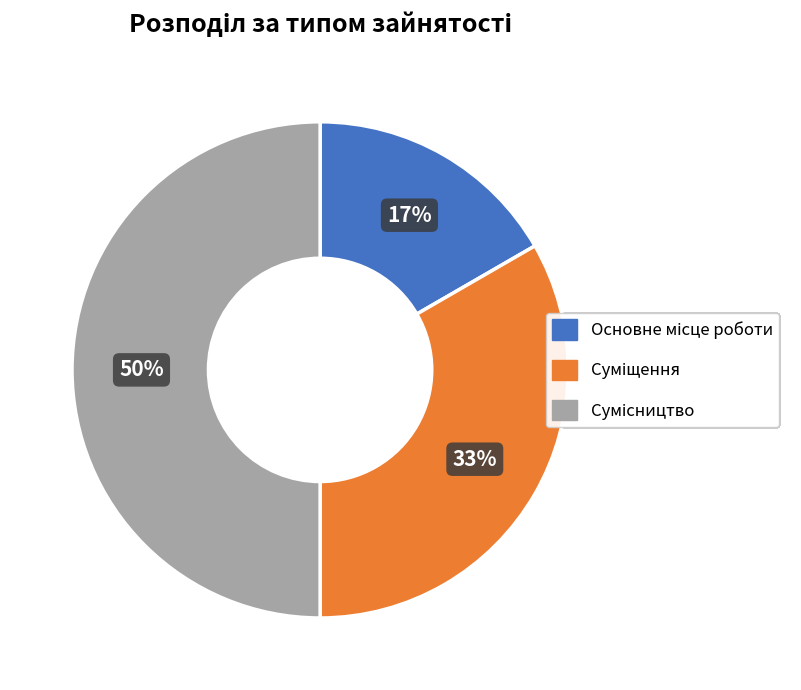

To the nearest percent, what is the average slice percentage?

33%